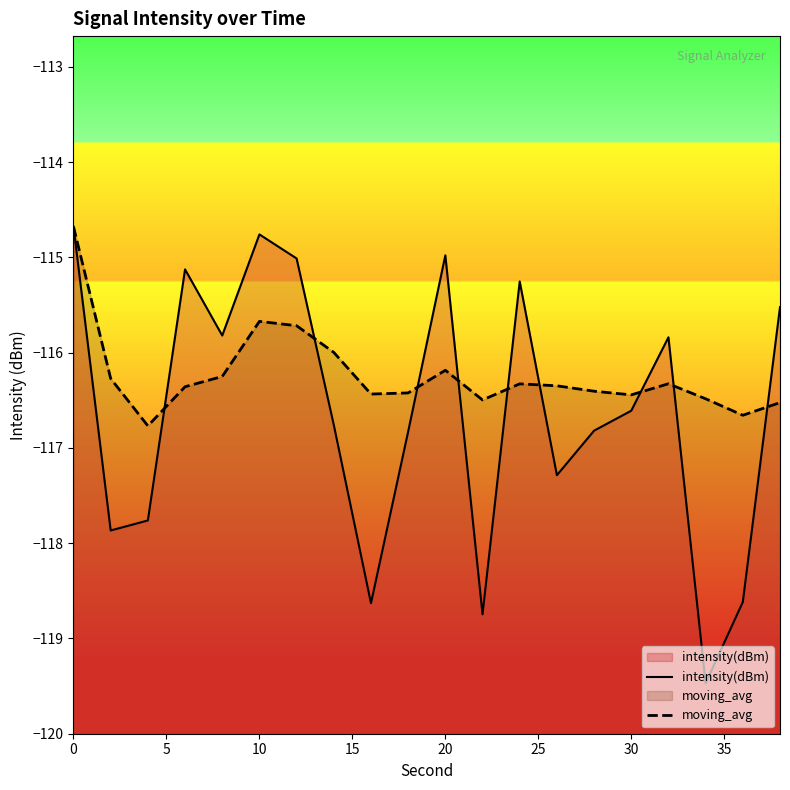

How many intersections are there between intensity(dBm) and moving_avg?

9